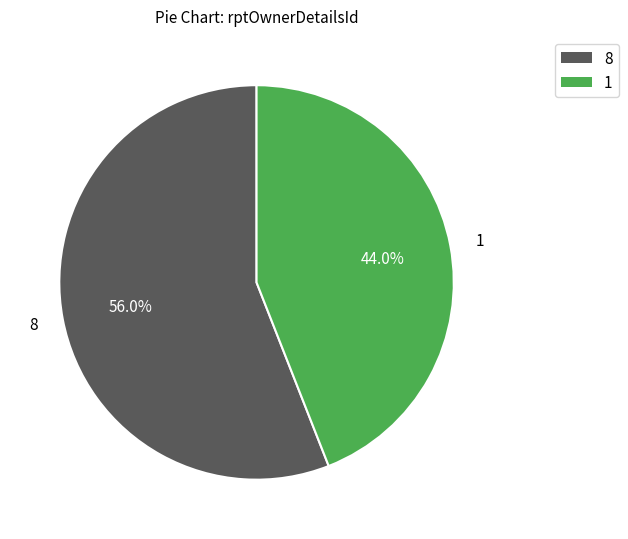

Does any single category account for the majority?

Yes